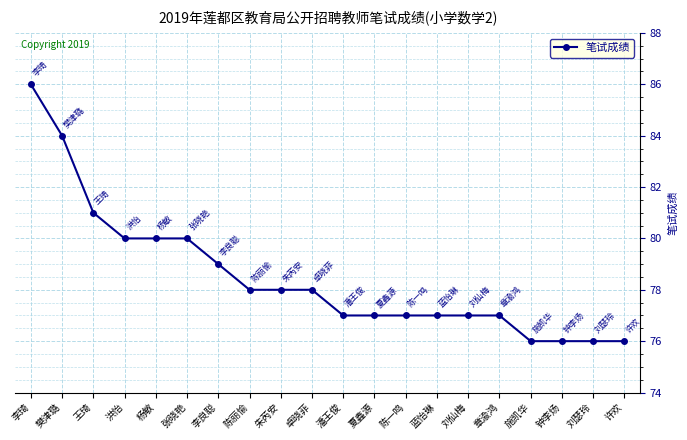

How many categories are shown in the chart?

20